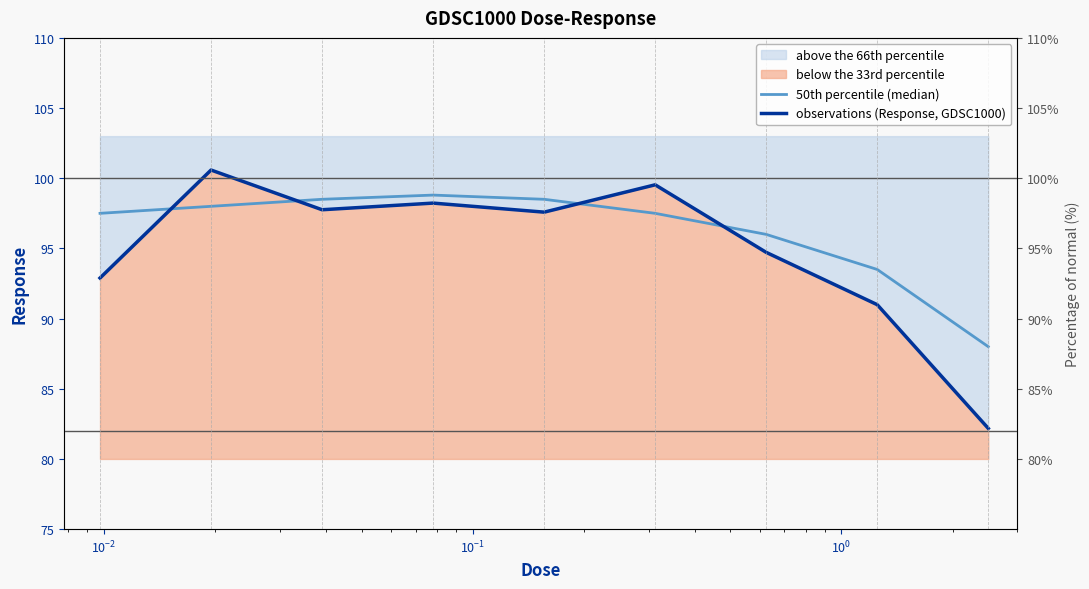

In 50th percentile (median), how many points are higher than both neighbors (excluding endpoints)?

1